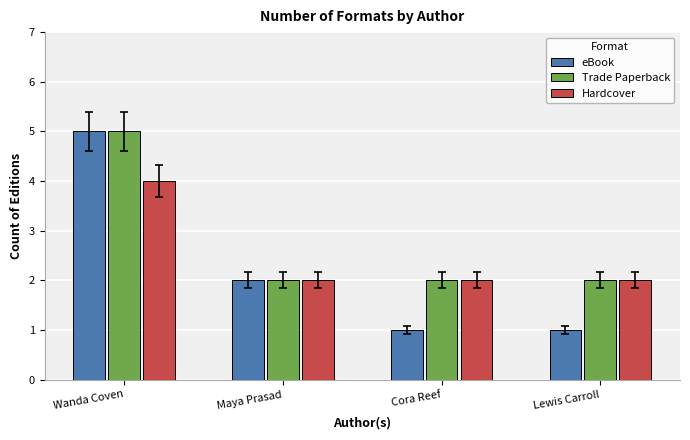

At how many categories does at least one series exceed 4?

1